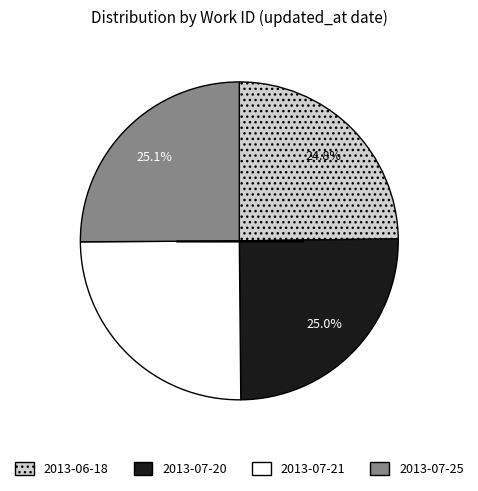

What is the total percentage of 2013-07-21 and 2013-07-20?

50.1%